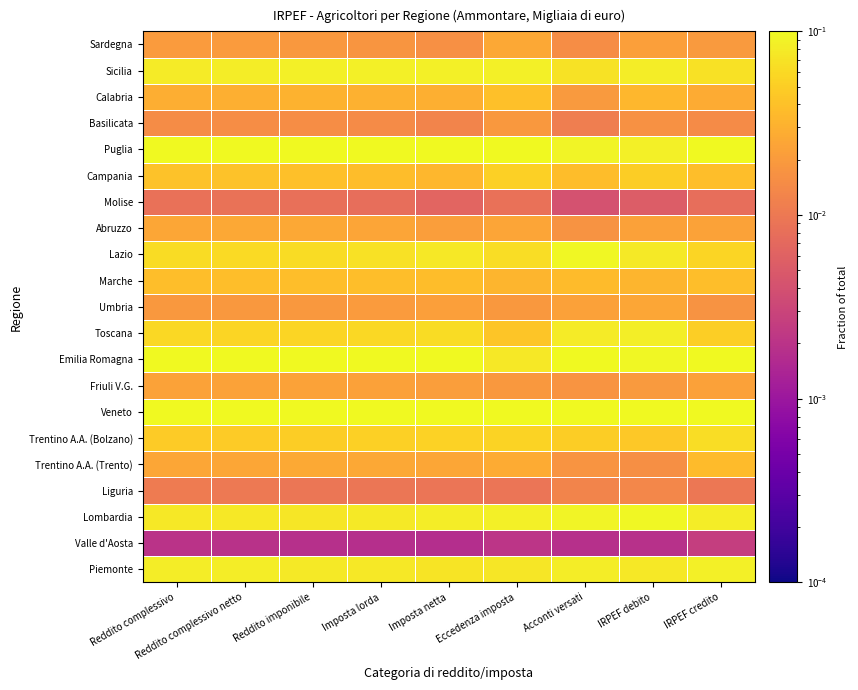

Rank the series by their maximum value, from lowest to highest.

Valle d'Aosta, Molise, Liguria, Basilicata, Friuli V.G., Umbria, Abruzzo, Sardegna, Trentino A.A. (Trento), Marche, Calabria, Campania, Trentino A.A. (Bolzano), Toscana, Piemonte, Sicilia, Lombardia, Lazio, Emilia Romagna, Puglia, Veneto